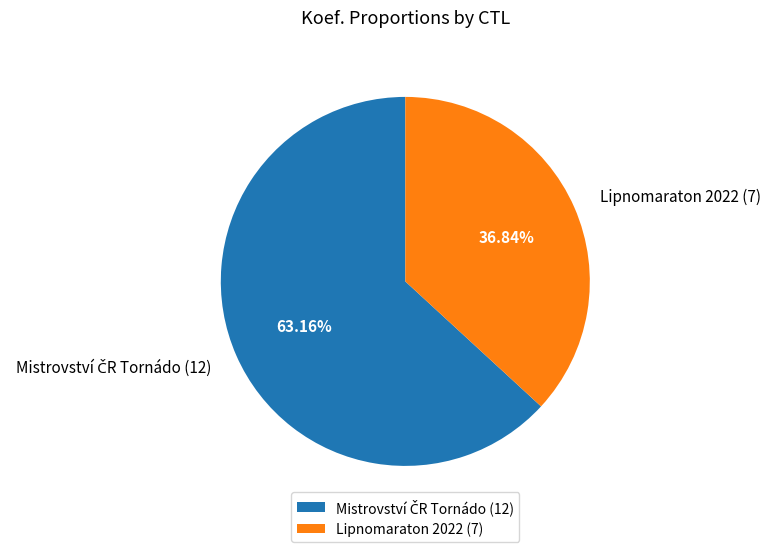

How many segments does this pie chart have?

2